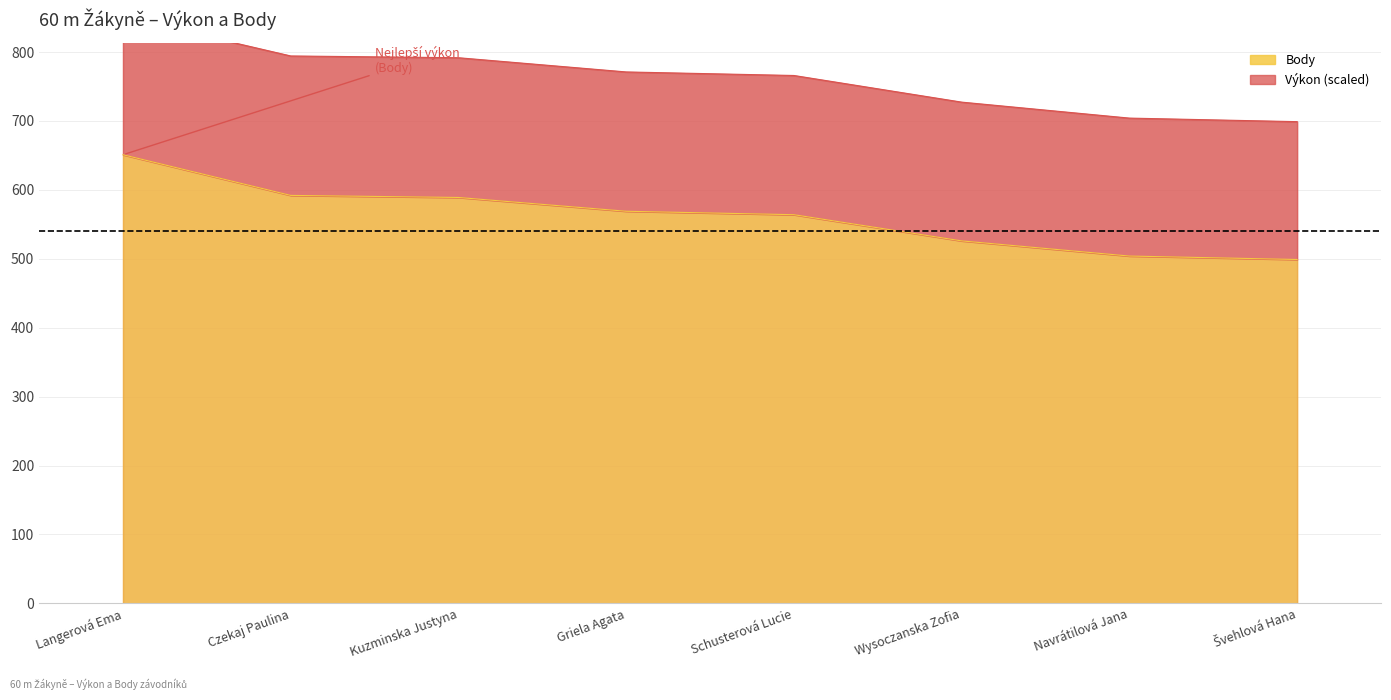

What is the label of the 2nd point from the left?

Czekaj Paulina